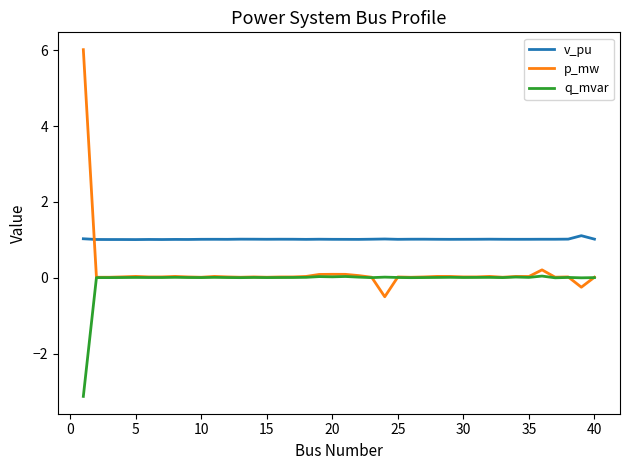

Rank the series by their maximum value, from highest to lowest.

p_mw, v_pu, q_mvar